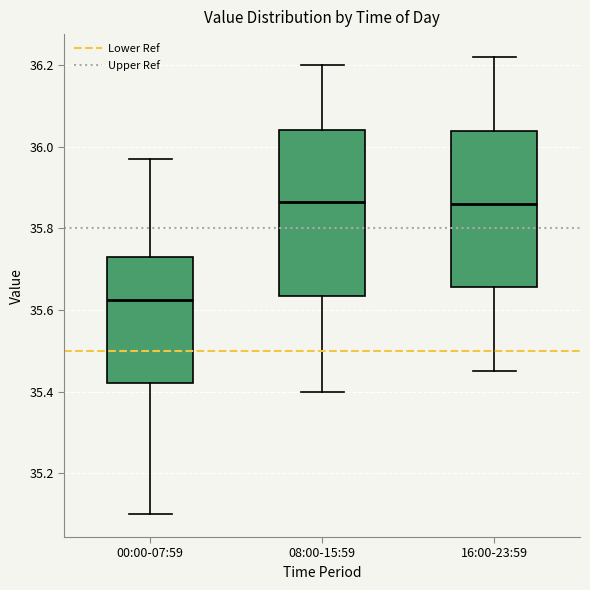

Reading left to right, read every box against the y-axis: the position of its median line, the range the box covers, and the ends of its whiskers. The values are not printed on the chart, so give them approximately, as read against the axis.

00:00-07:59: median 35.62, box 35.42 to 35.74, whiskers 35.10 to 35.98
08:00-15:59: median 35.86, box 35.64 to 36.04, whiskers 35.40 to 36.20
16:00-23:59: median 35.86, box 35.66 to 36.04, whiskers 35.46 to 36.22